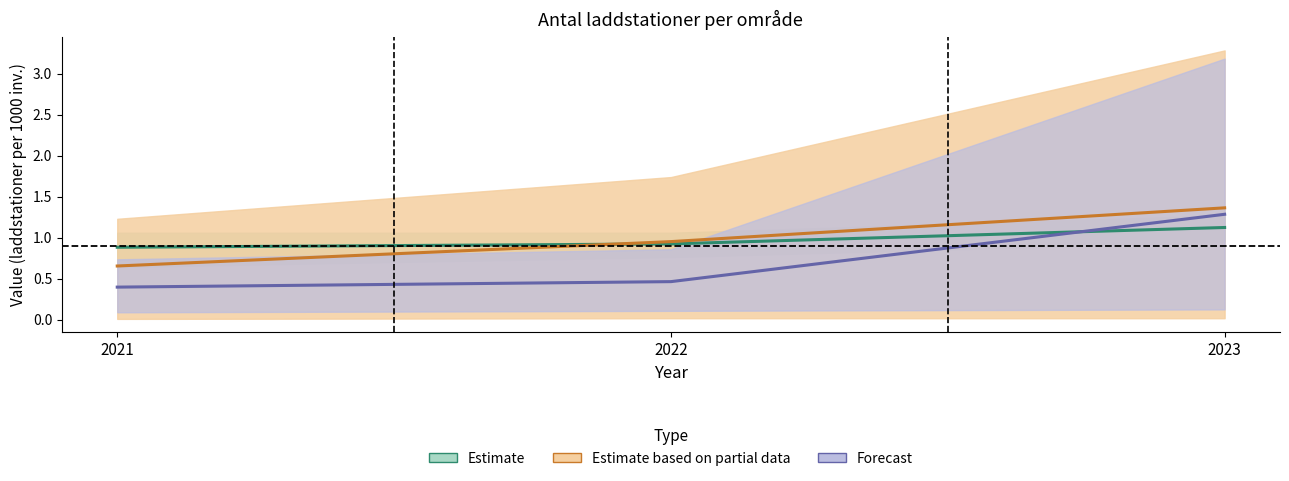

Which series changed the most between 2021 and 2023?

Forecast (Arvidsjaur/Arvika/Askersund)